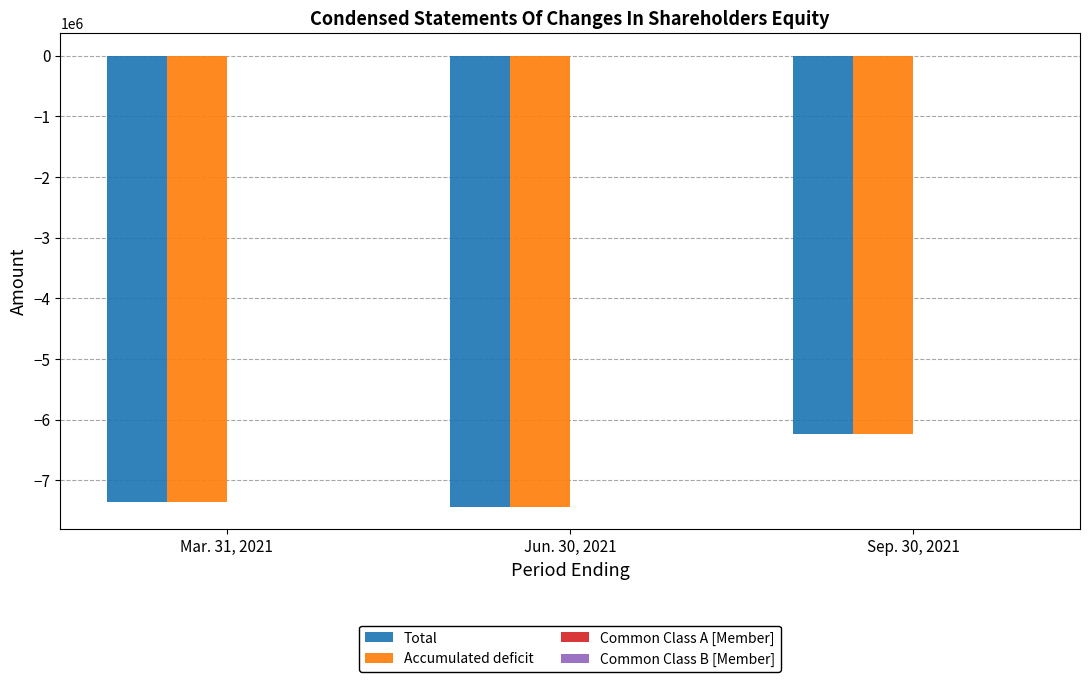

Where is Total nearest to the value -6836046?

Mar. 31, 2021